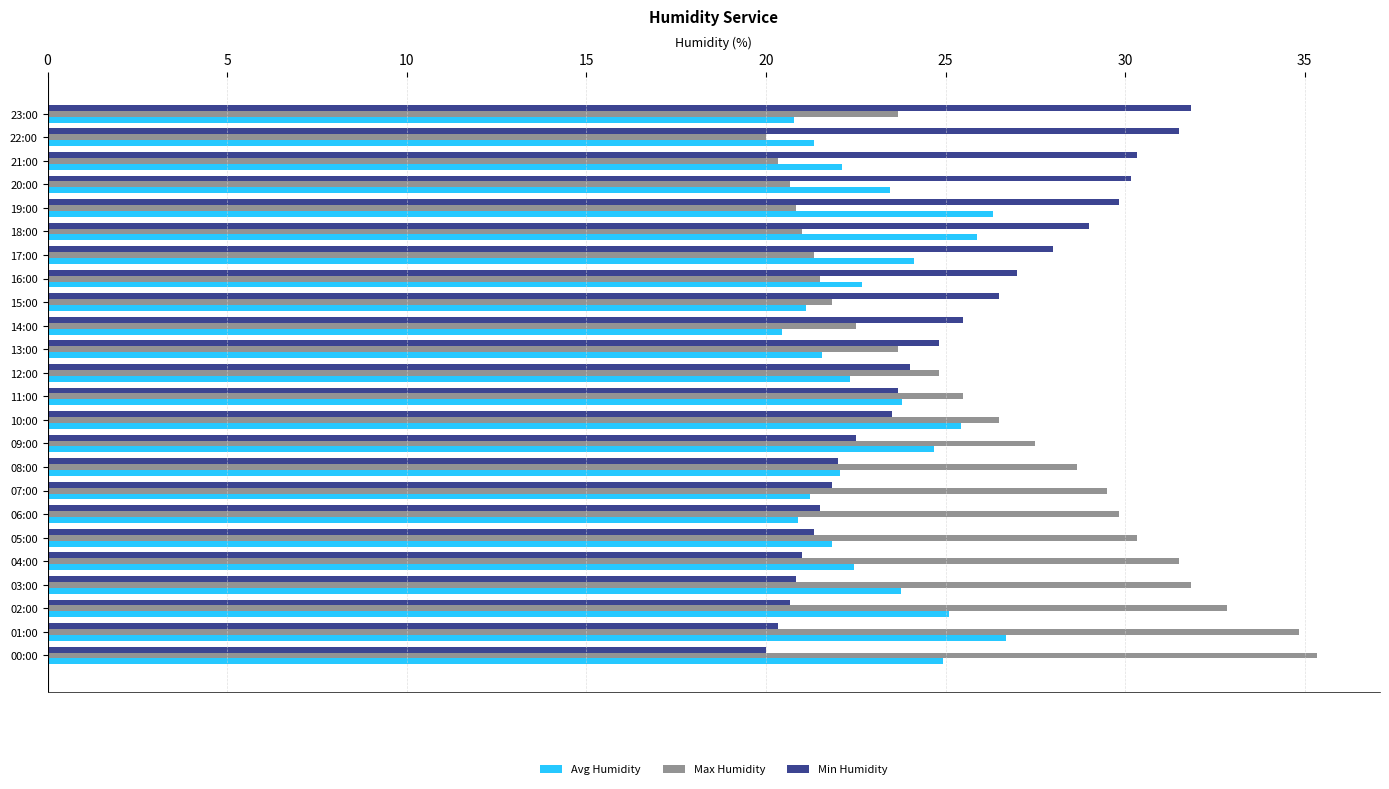

The Min Humidity series shows 34.9 at 15:00. True or false?

False